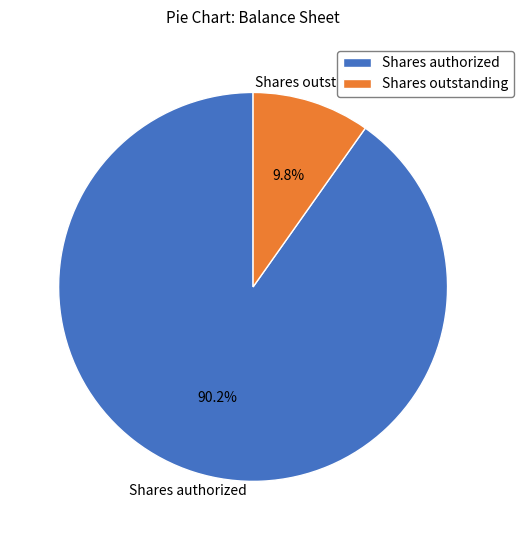

The Shares authorized slice represents 96% of the pie. True or false?

False